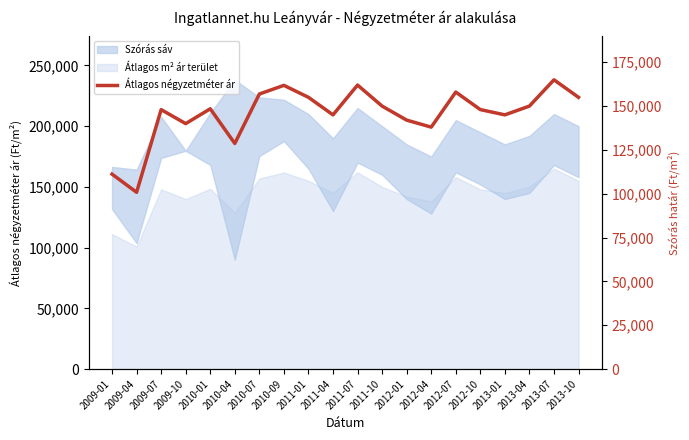

What position from the left is 2011-07?

11